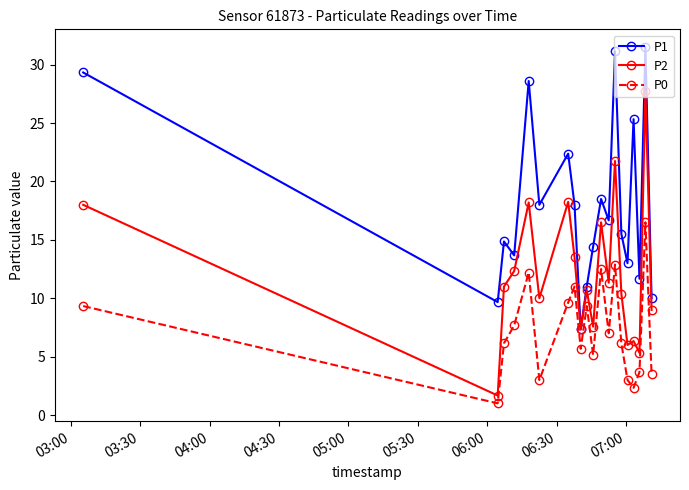

True or false: P1 and P0 cross at least once.

False